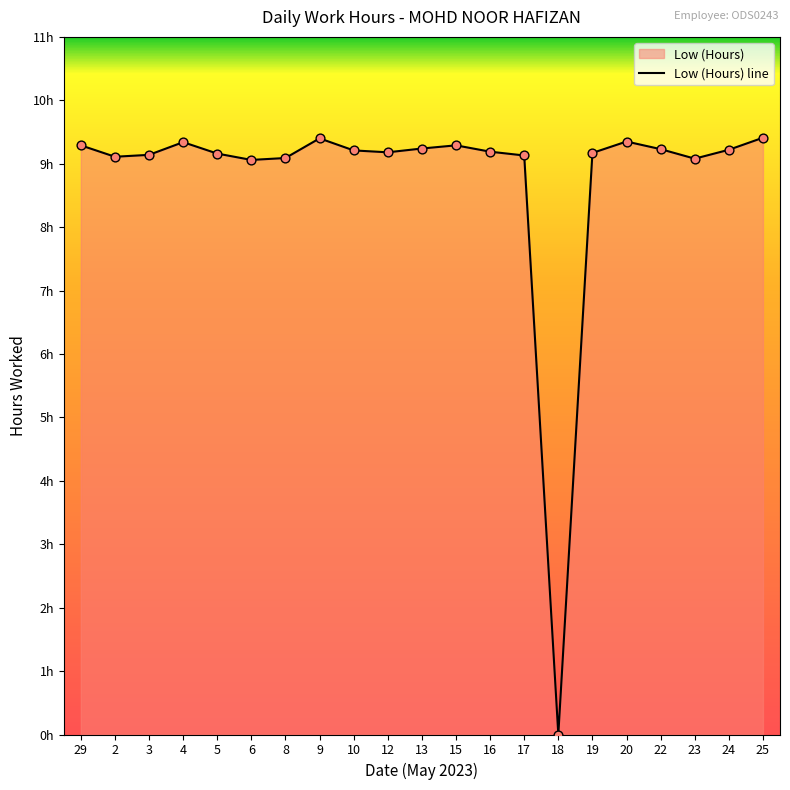

Approximately how many times larger is the value at 20 compared to 17?

1.0